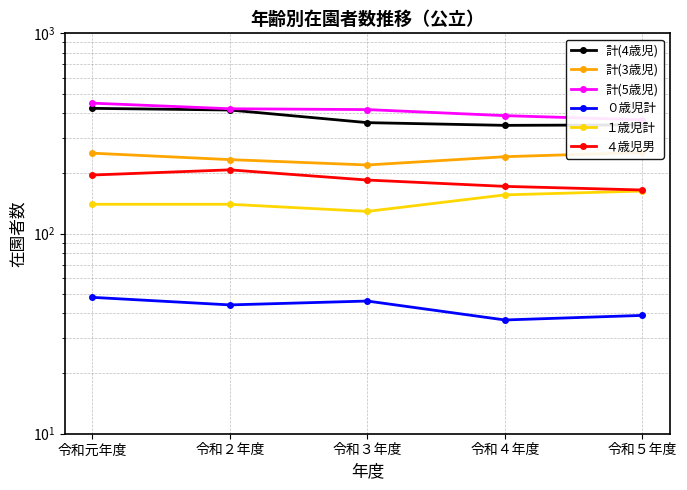

How many lines are shown in the chart?

6